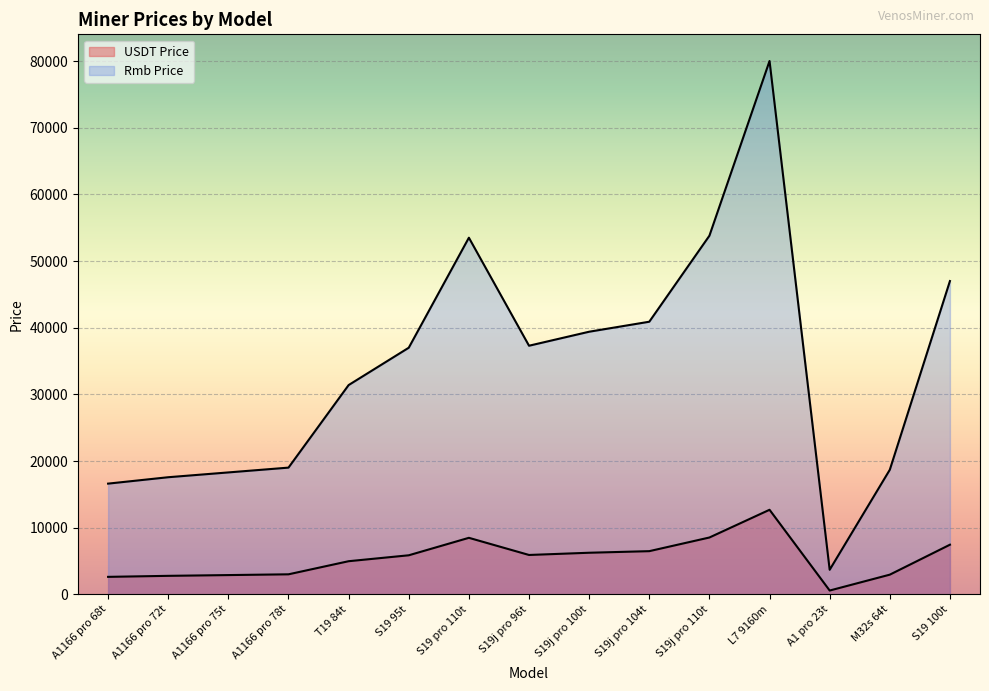

At which category does Rmb Price reach its first local peak?

S19 pro 110t